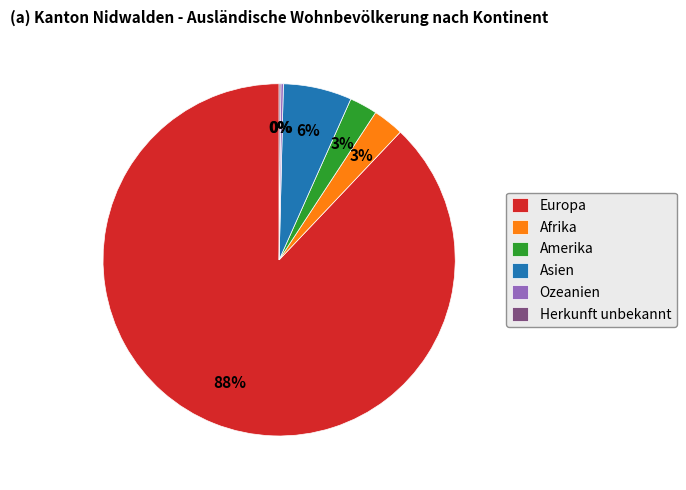

What is the largest slice in the pie chart?

Europa